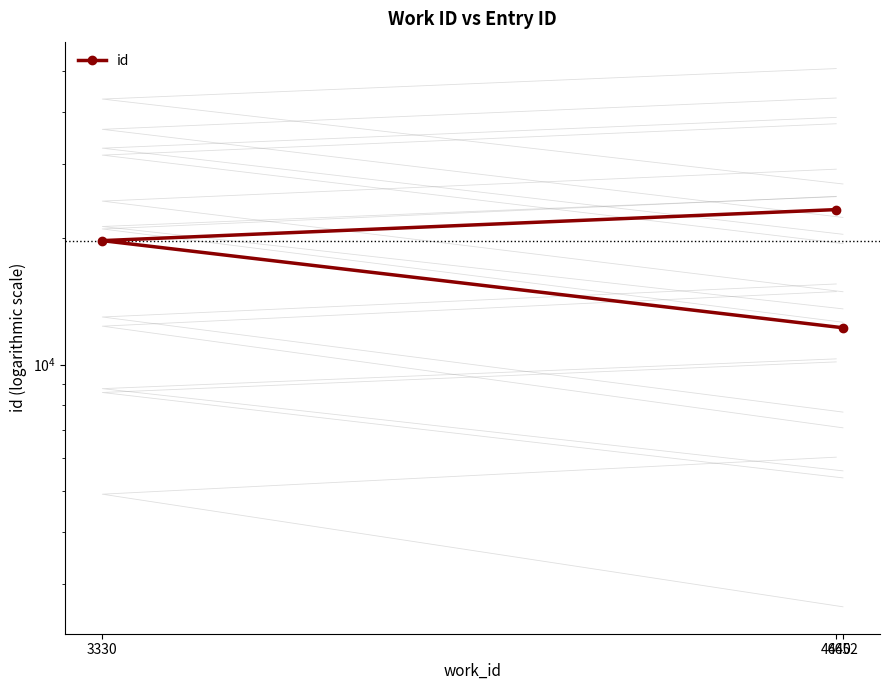

What is the difference between the values at 4640 and 3330?

3665